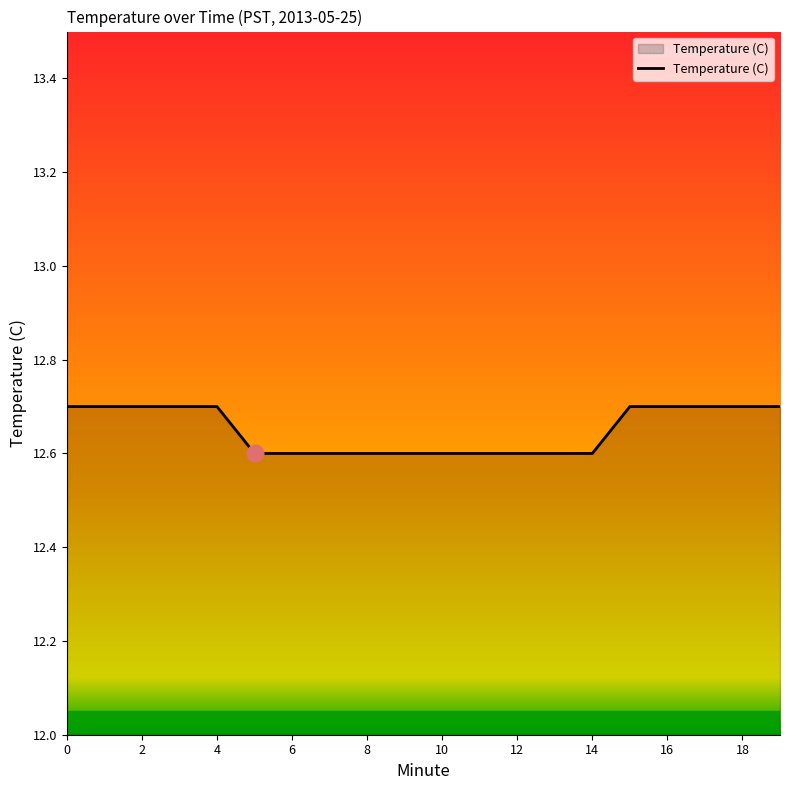

What is the smallest value displayed?

12.6